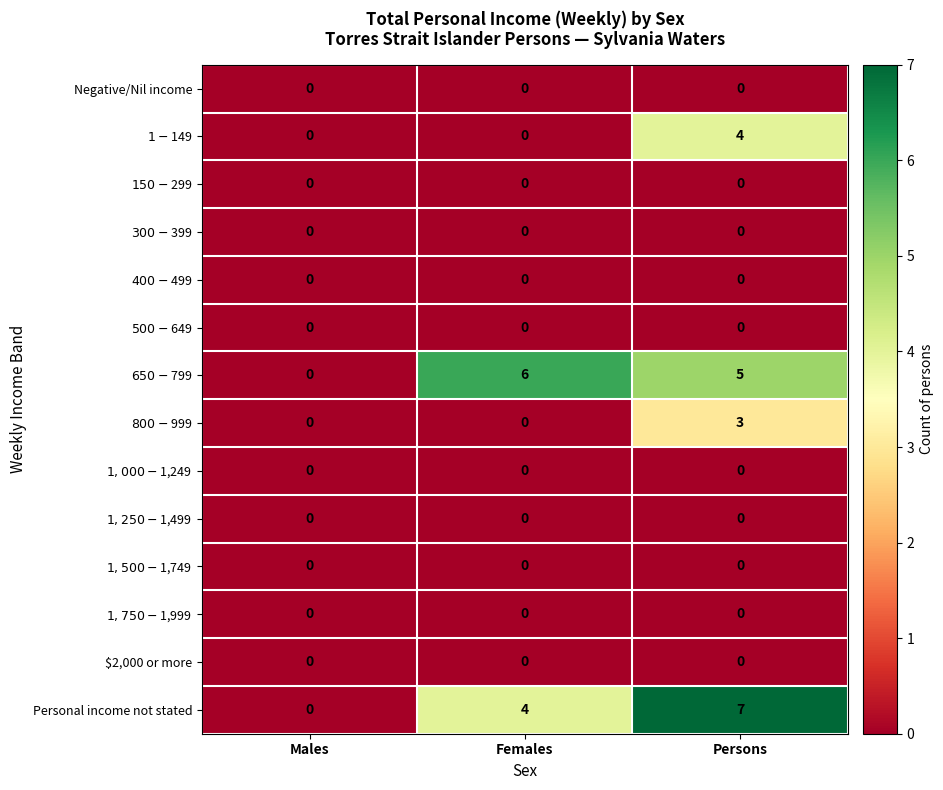

The Negative/Nil income series shows 0 at Males. True or false?

True